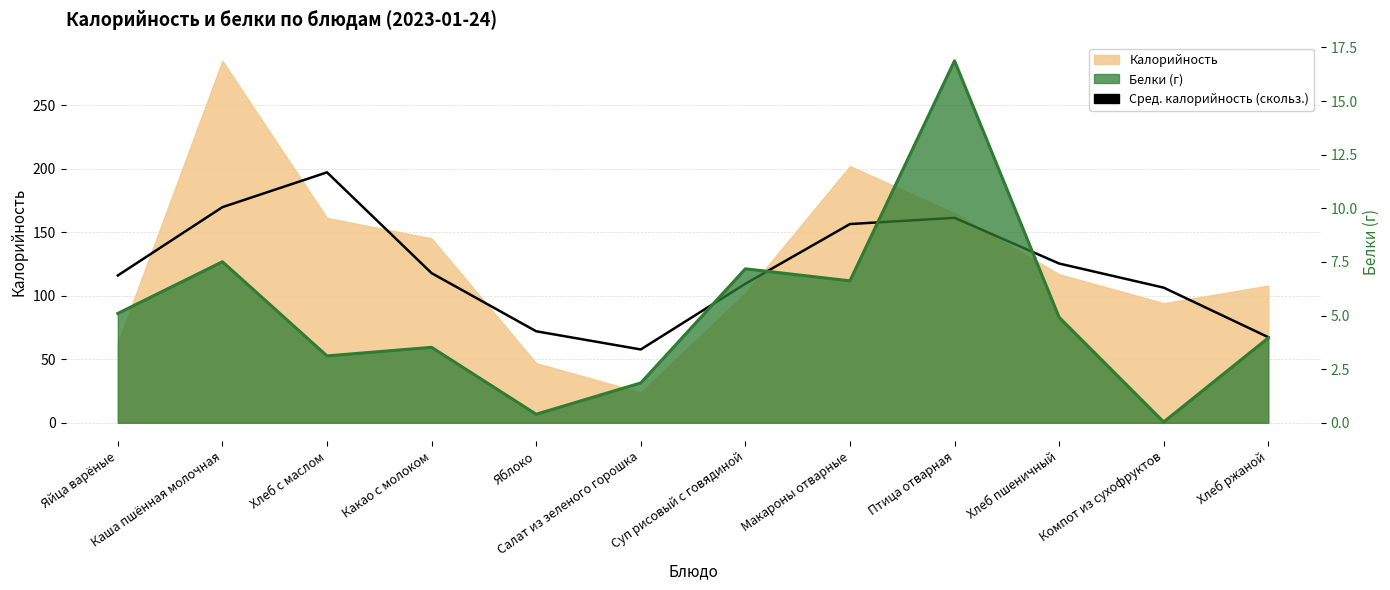

How many lines are shown in the chart?

1